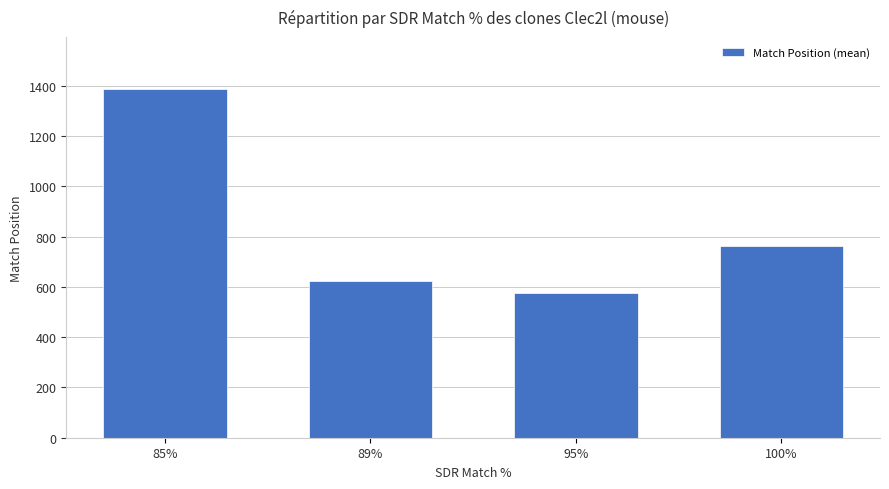

Rank the categories by value from lowest to highest.

95%, 89%, 100%, 85%